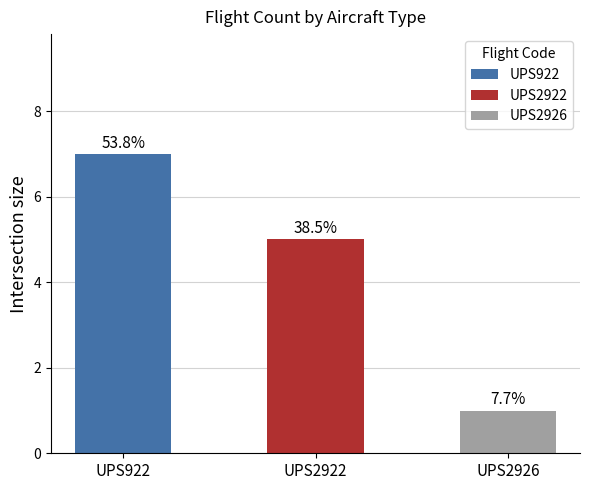

Read the value at UPS2926.

1